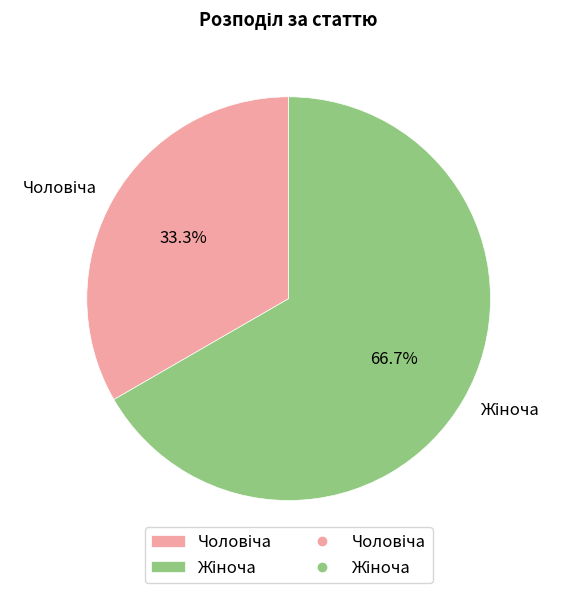

How many slices are in this pie chart?

2